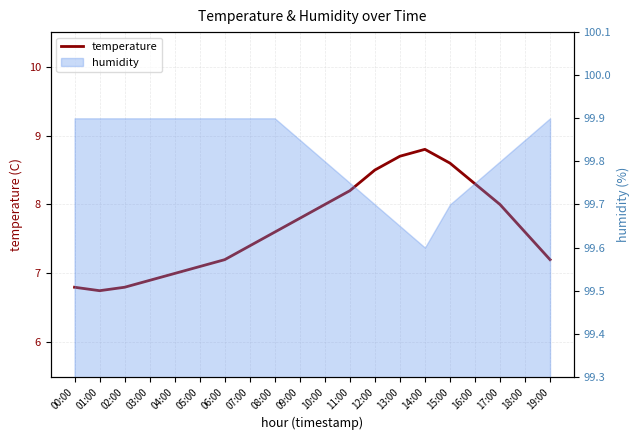

What is the value of the 6th point from the left?

7.1